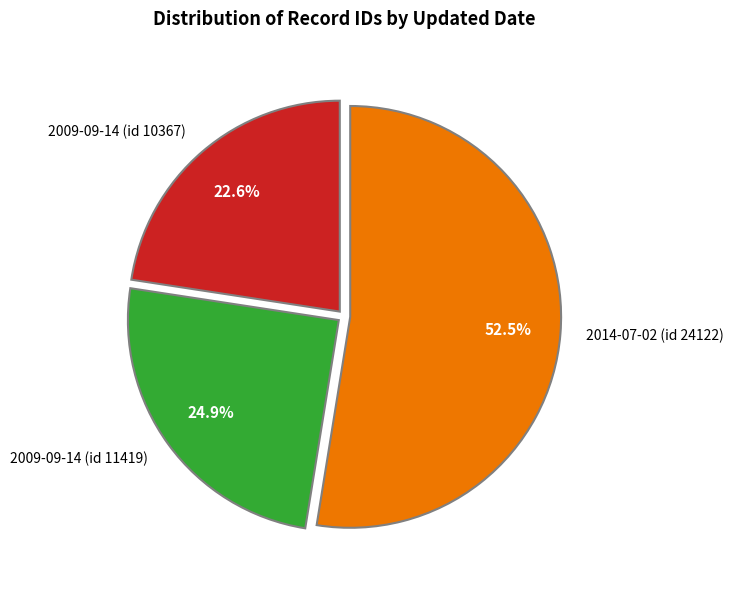

Between 2009-09-14 (id 11419) and 2009-09-14 (id 10367), which is larger?

2009-09-14 (id 11419)